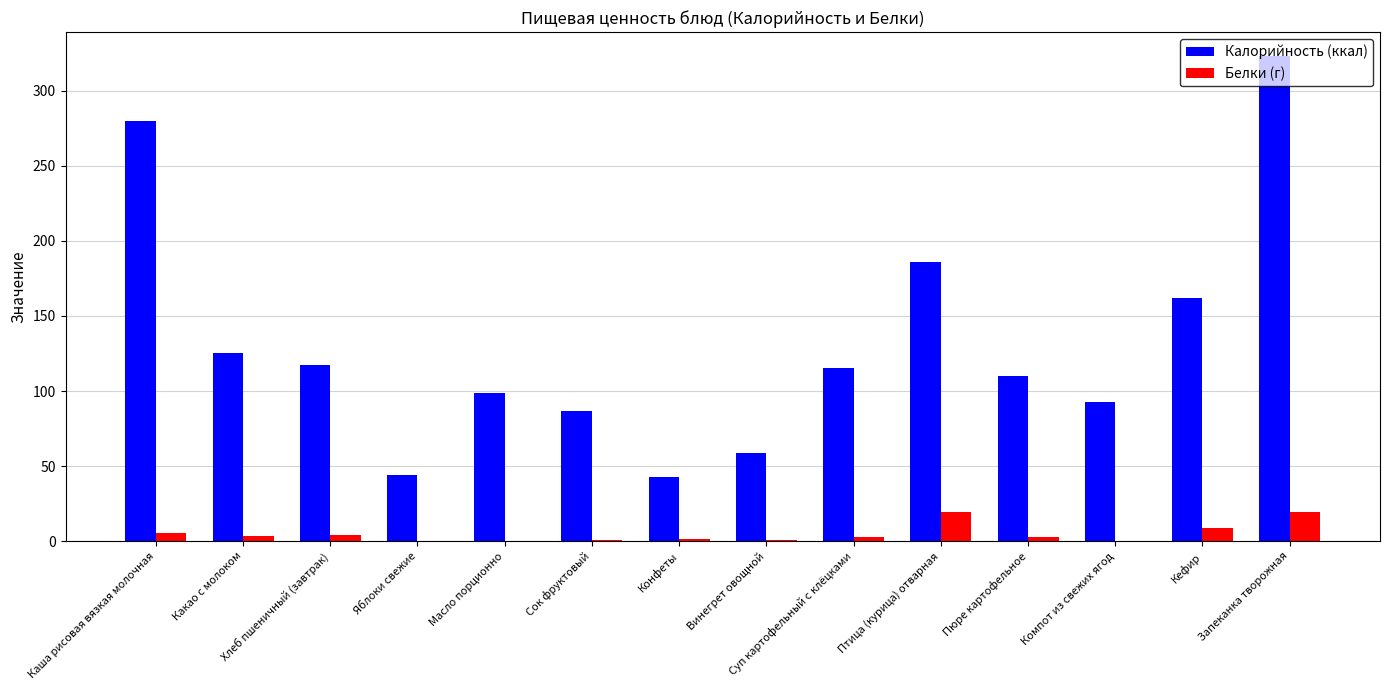

How many data points in Белки (г) are above 3?

7